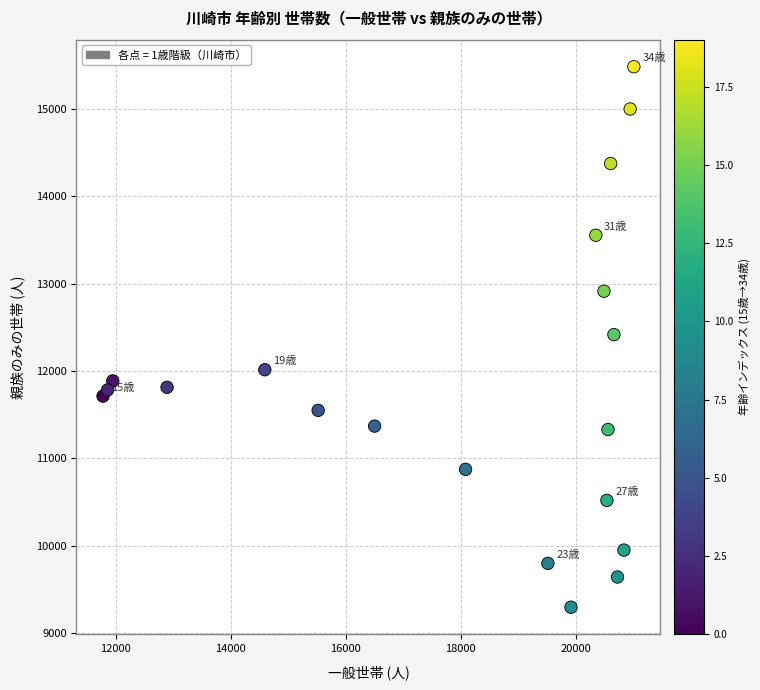

What is the range of X values (max minus min)?

9236